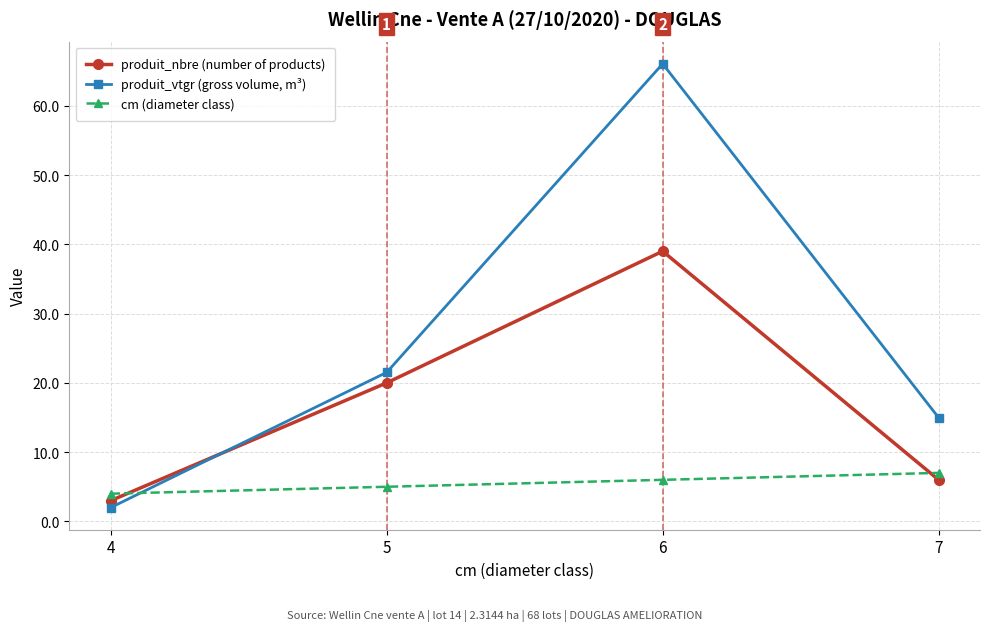

Count the cm (diameter class) values in the range 5 to 7.

3